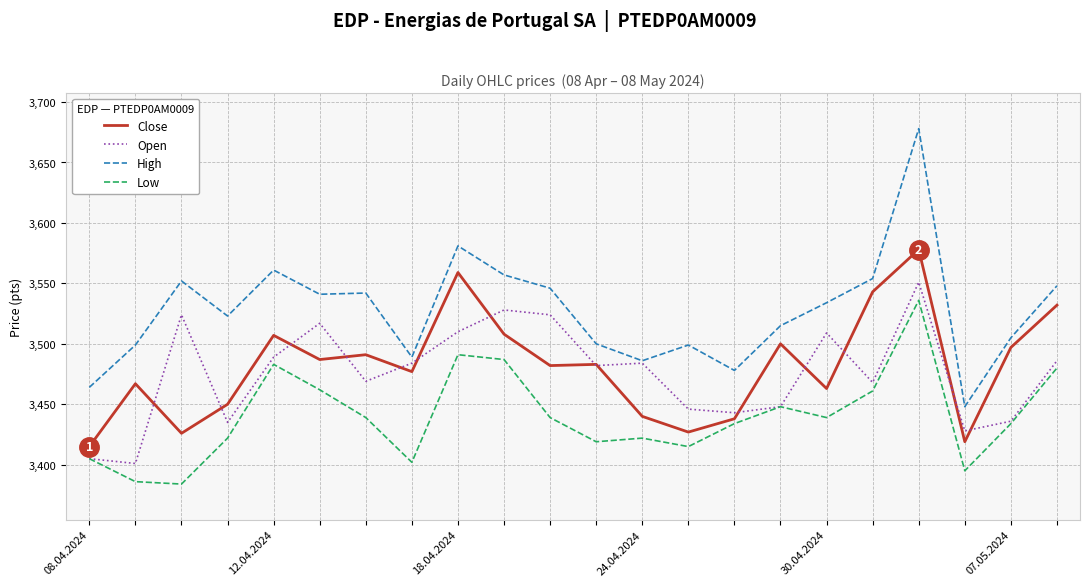

True or false: Low and High intersect in this chart.

False